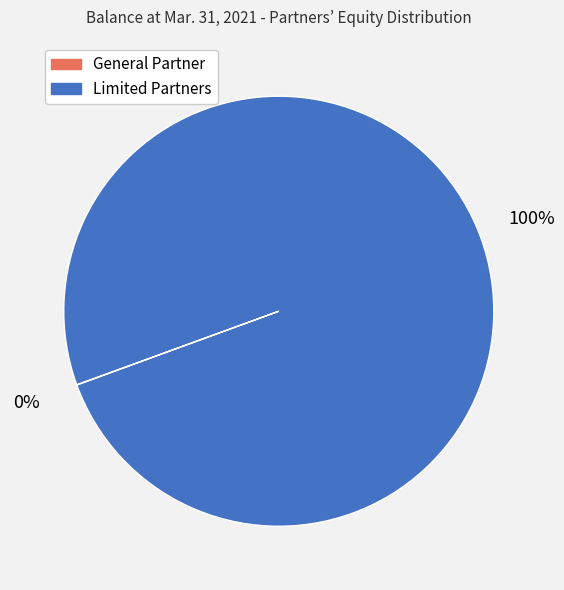

Which slice is the largest?

Limited Partners